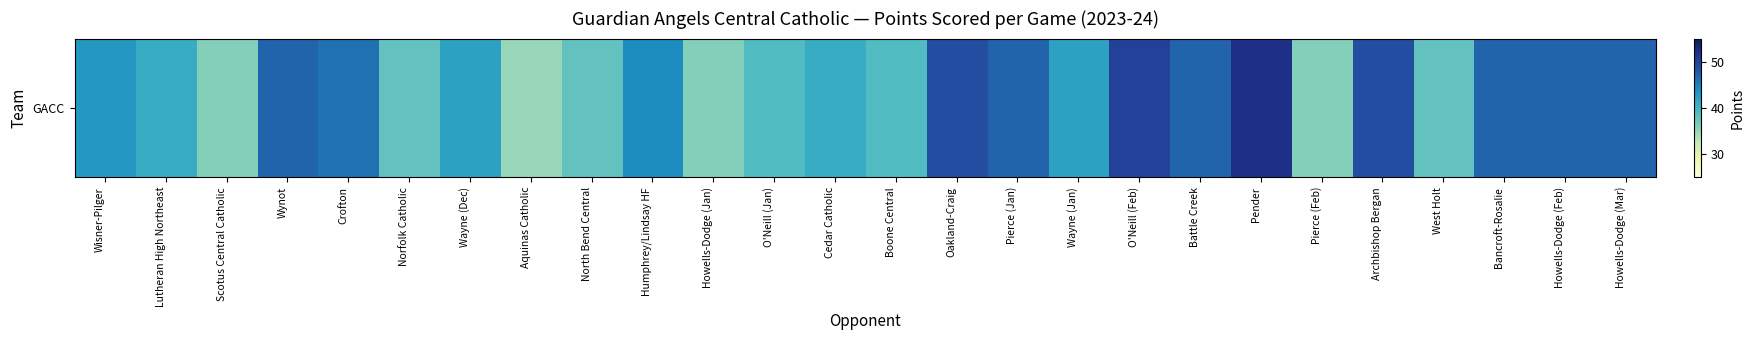

What is the minimum value shown in the chart?

35